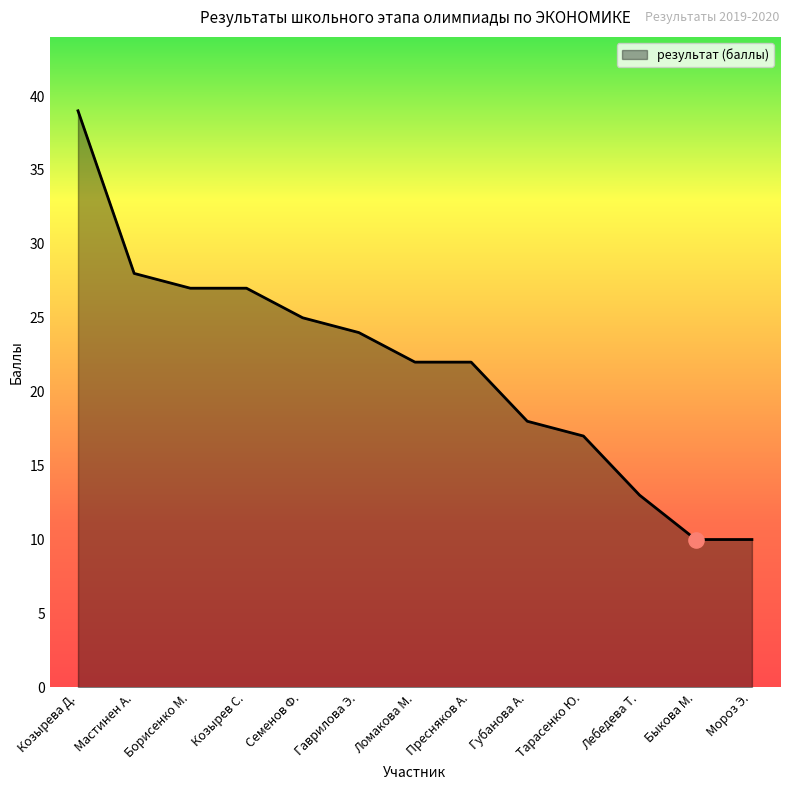

Between Быкова М. and Гаврилова Э., which is larger?

Гаврилова Э.